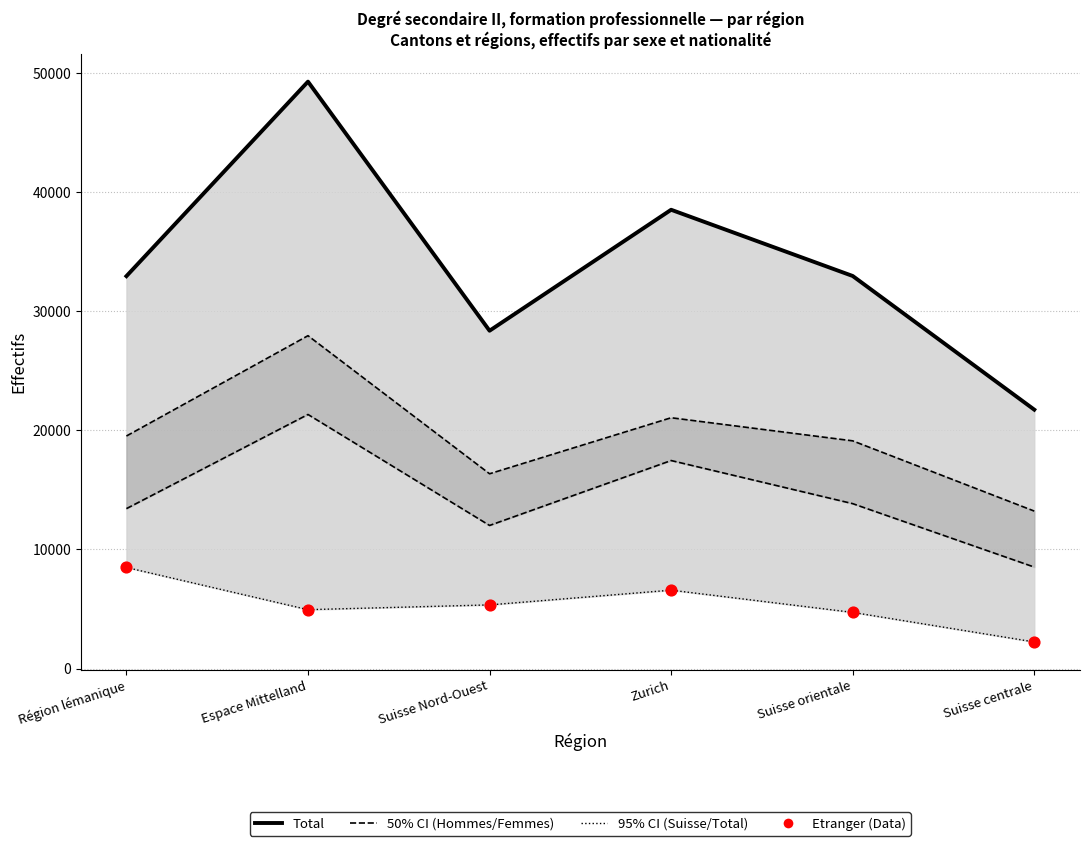

Which series has the largest total across all categories?

Total (median)